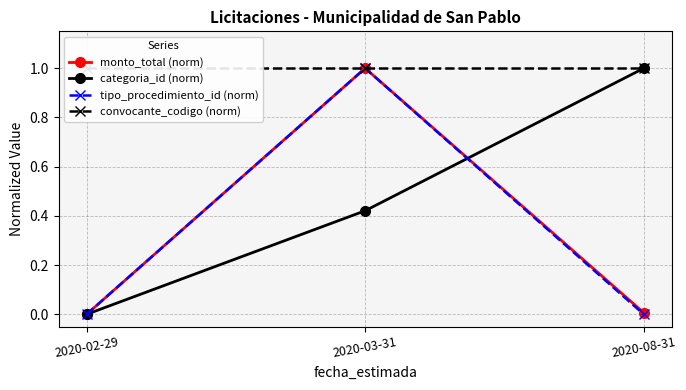

How many series are shown in this chart?

4